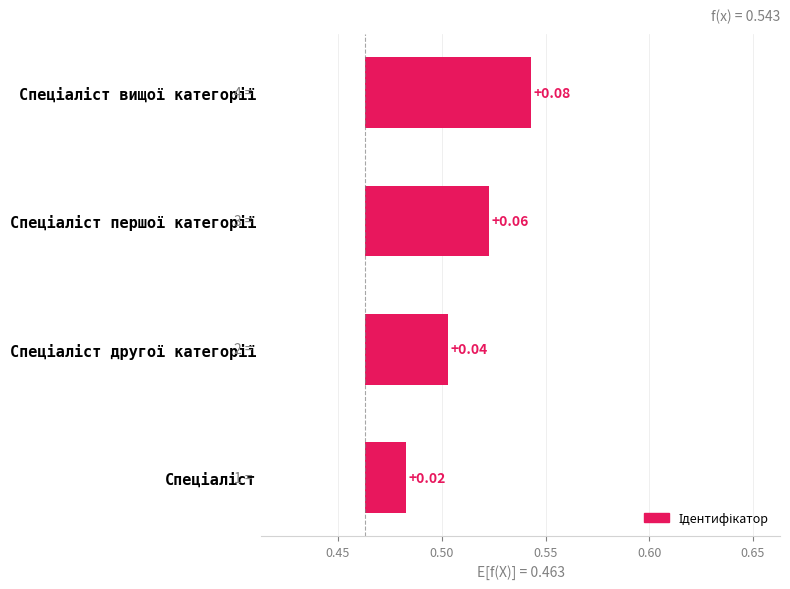

What is the value of the 4th bar from the left?

0.1